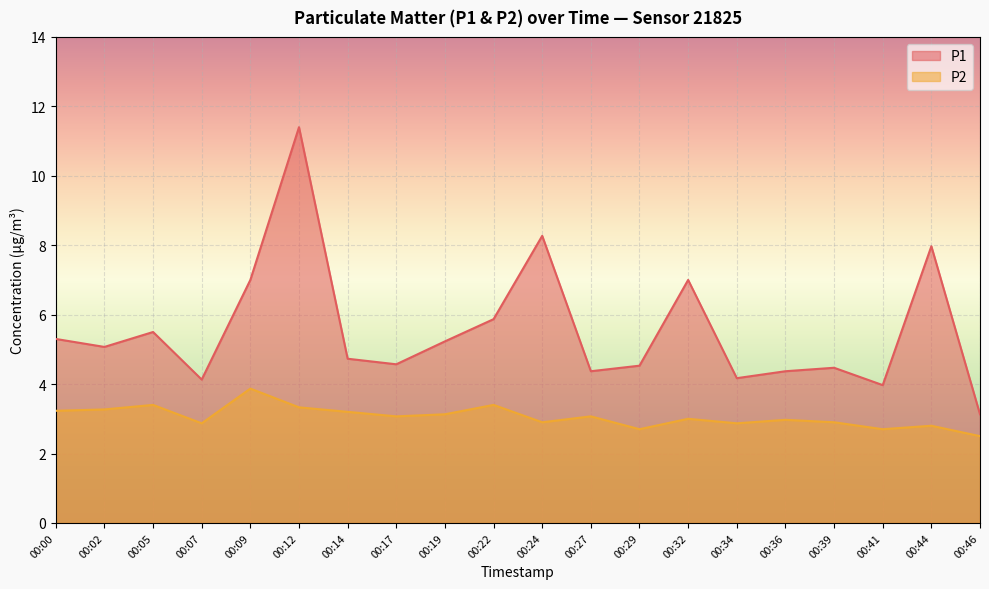

Rank the series by their maximum value, from highest to lowest.

P1, P2